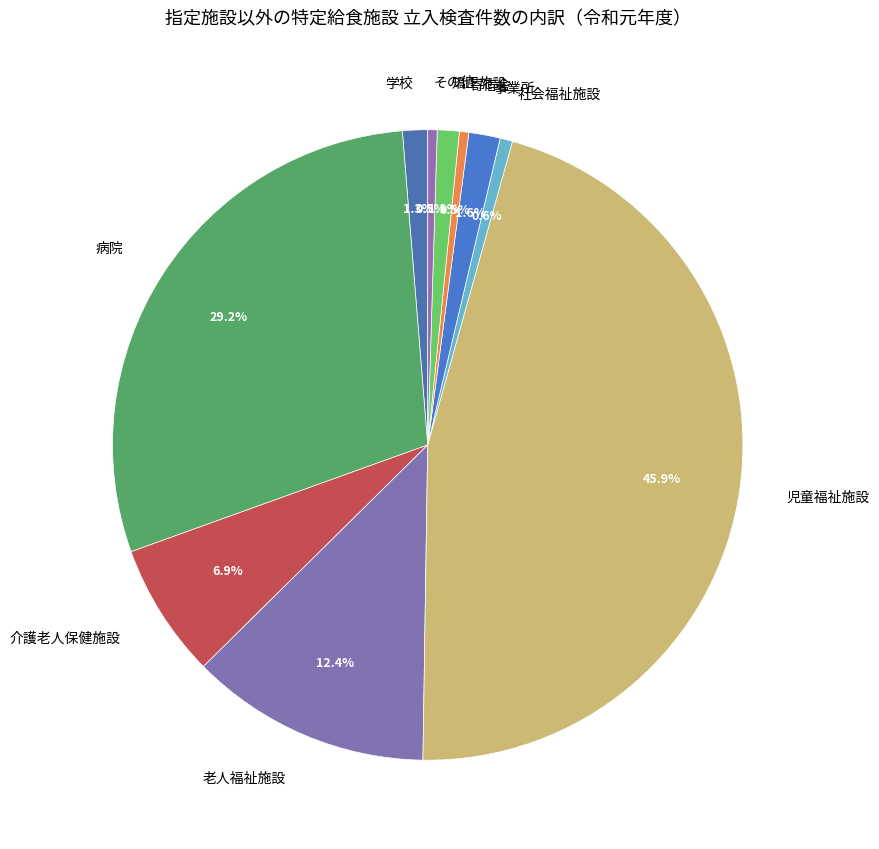

What percentage is the 児童福祉施設 slice, to the nearest percent?

46%